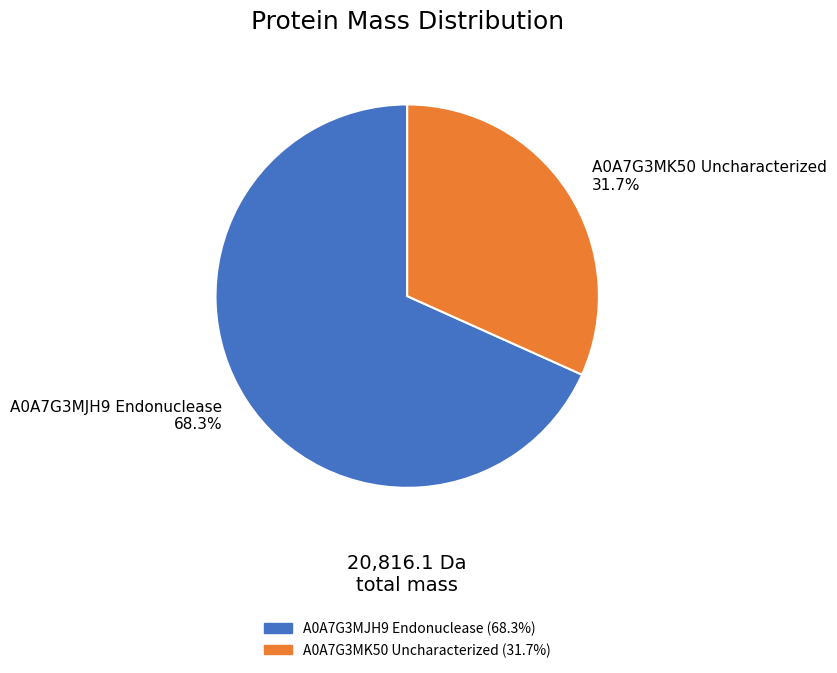

Do A0A7G3MK50 Uncharacterized and A0A7G3MJH9 Endonuclease together represent more than half of the pie?

Yes